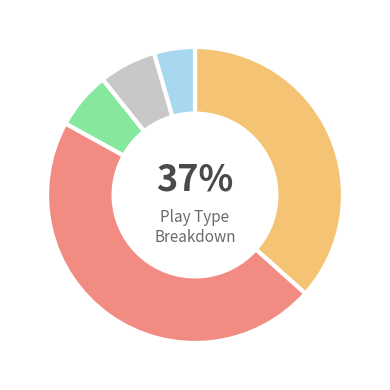

To the nearest percent, what is the difference between the largest and smallest slice percentages?

42%